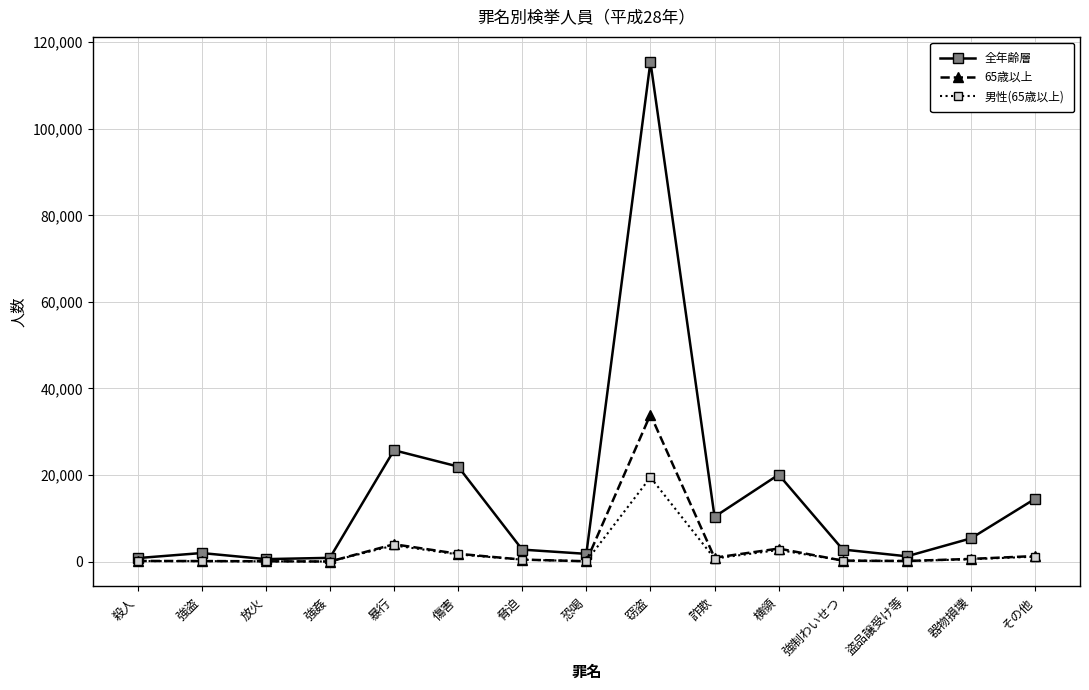

At which label is 全年齢層 closest to 58019?

暴行